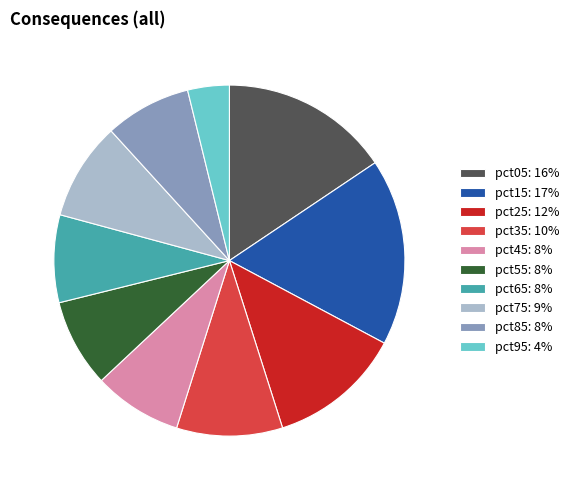

Between pct45: 8% and pct35: 10%, which is larger?

pct35: 10%